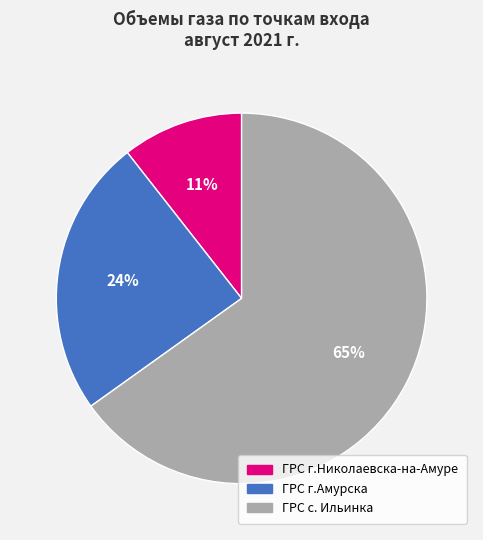

Is it true that ГРС с. Ильинка is 65% of the pie?

True